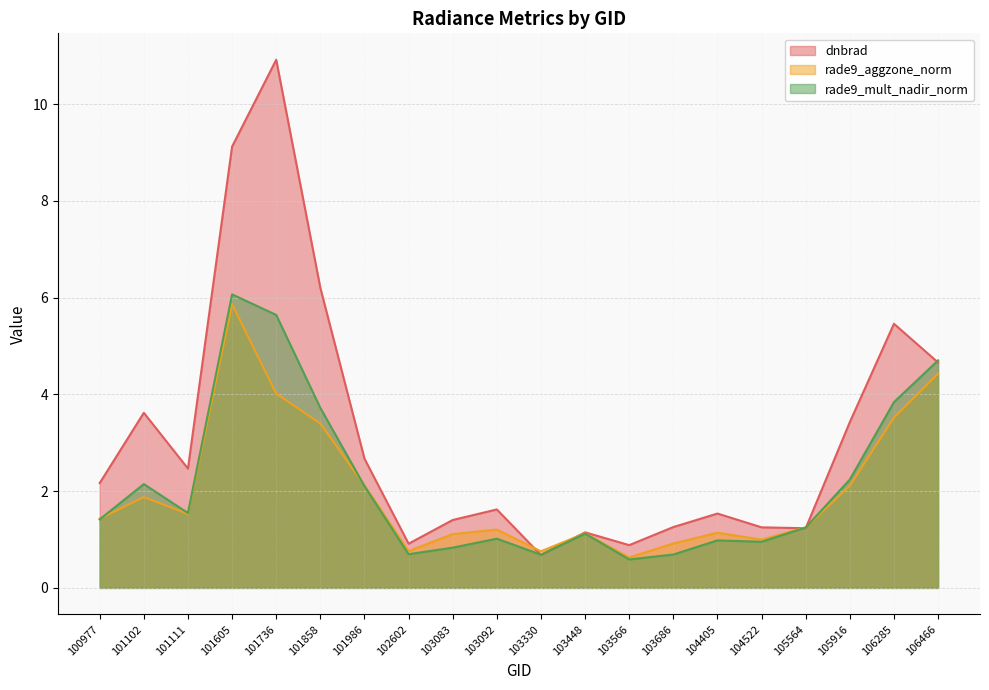

What is the difference between the highest and lowest values at 103083?

0.6